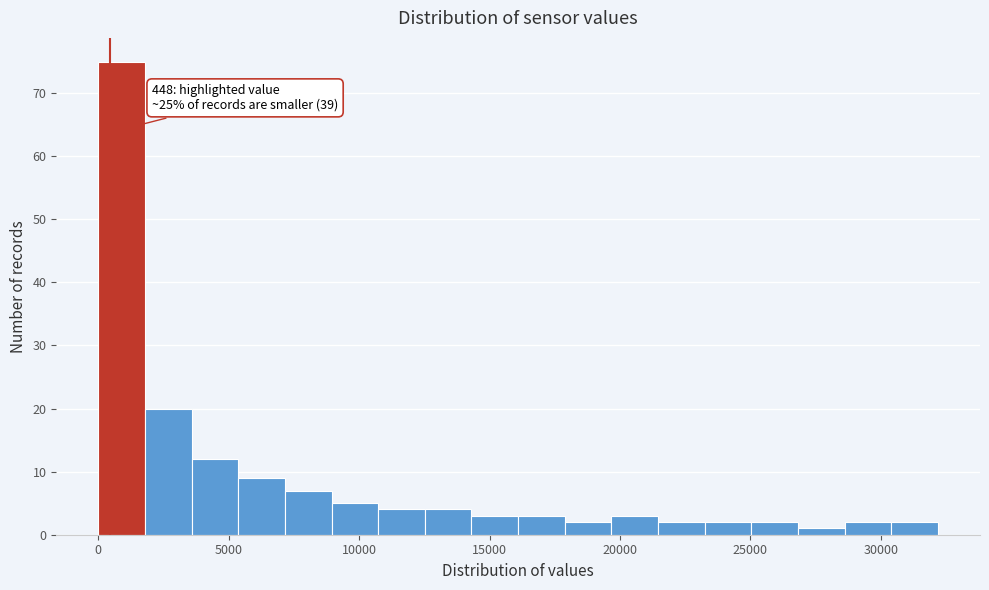

Read against the x-axis, roughly where is the centre of the tallest bar?

1000